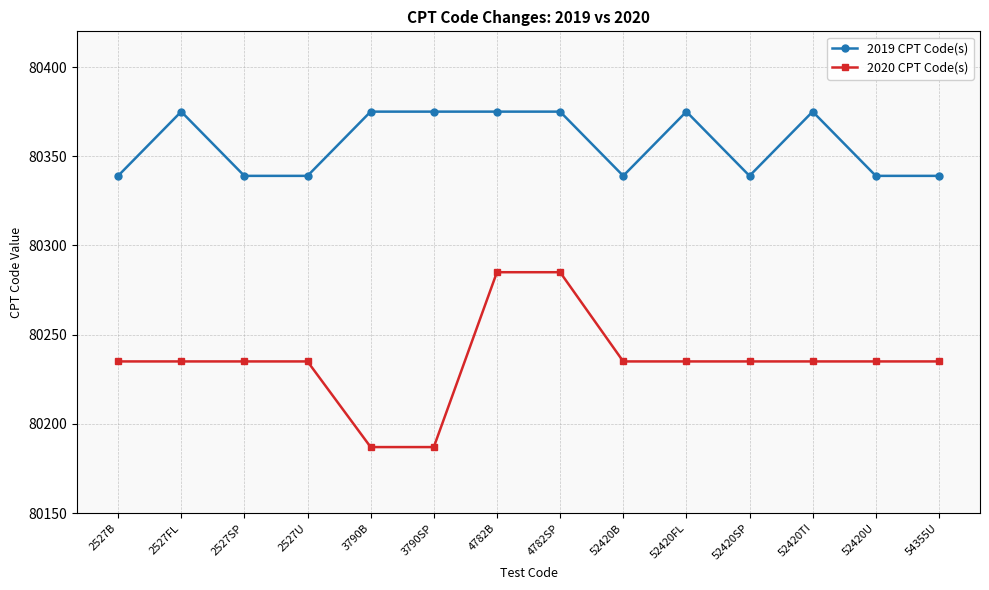

Where is the first local maximum for 2019 CPT Code(s)?

2527FL